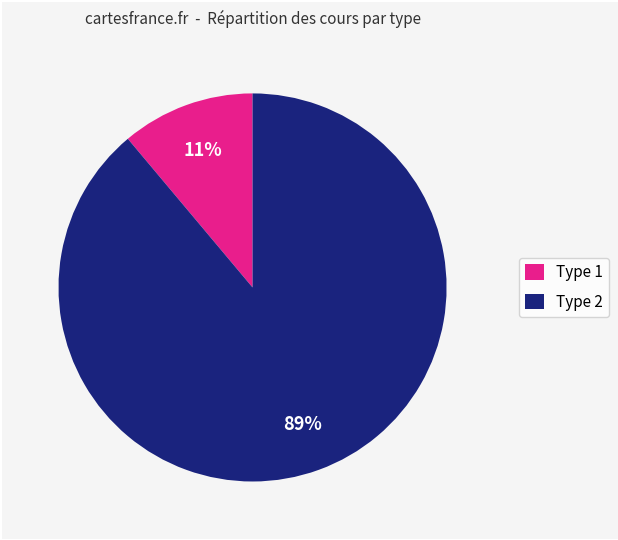

Which slice is the largest?

Type 2